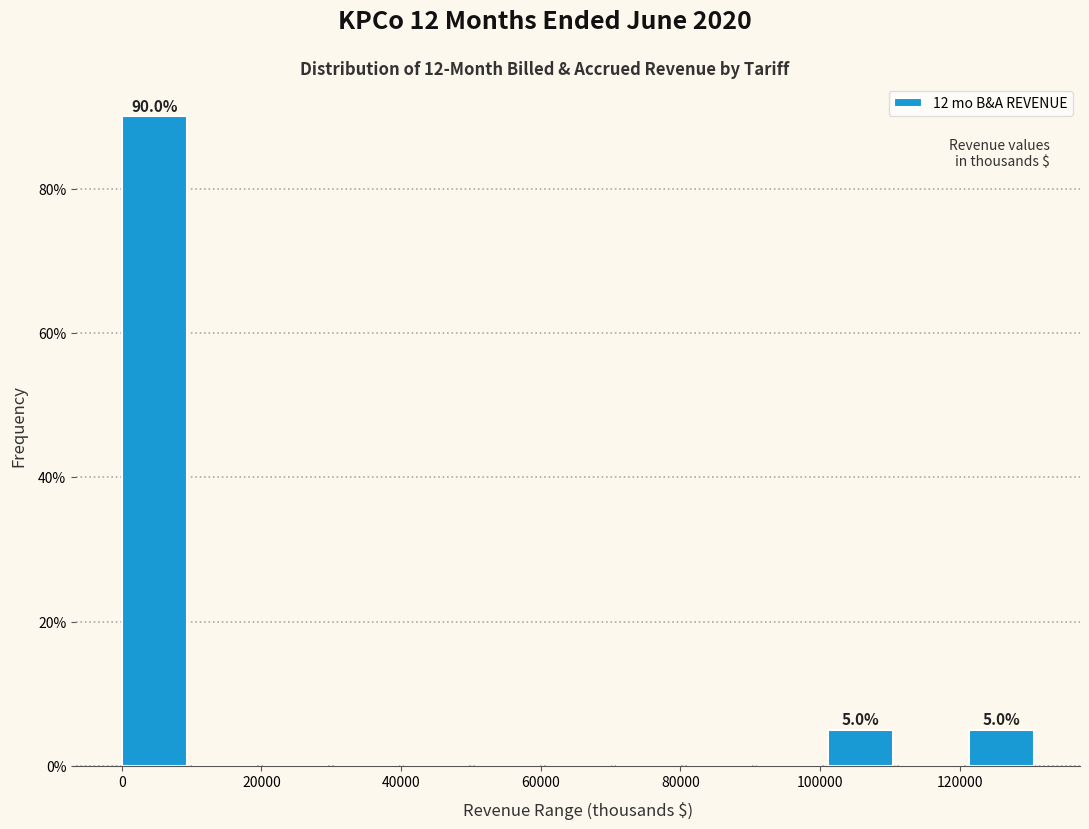

Over which range of the x-axis is the bar tallest?

0 to 10000